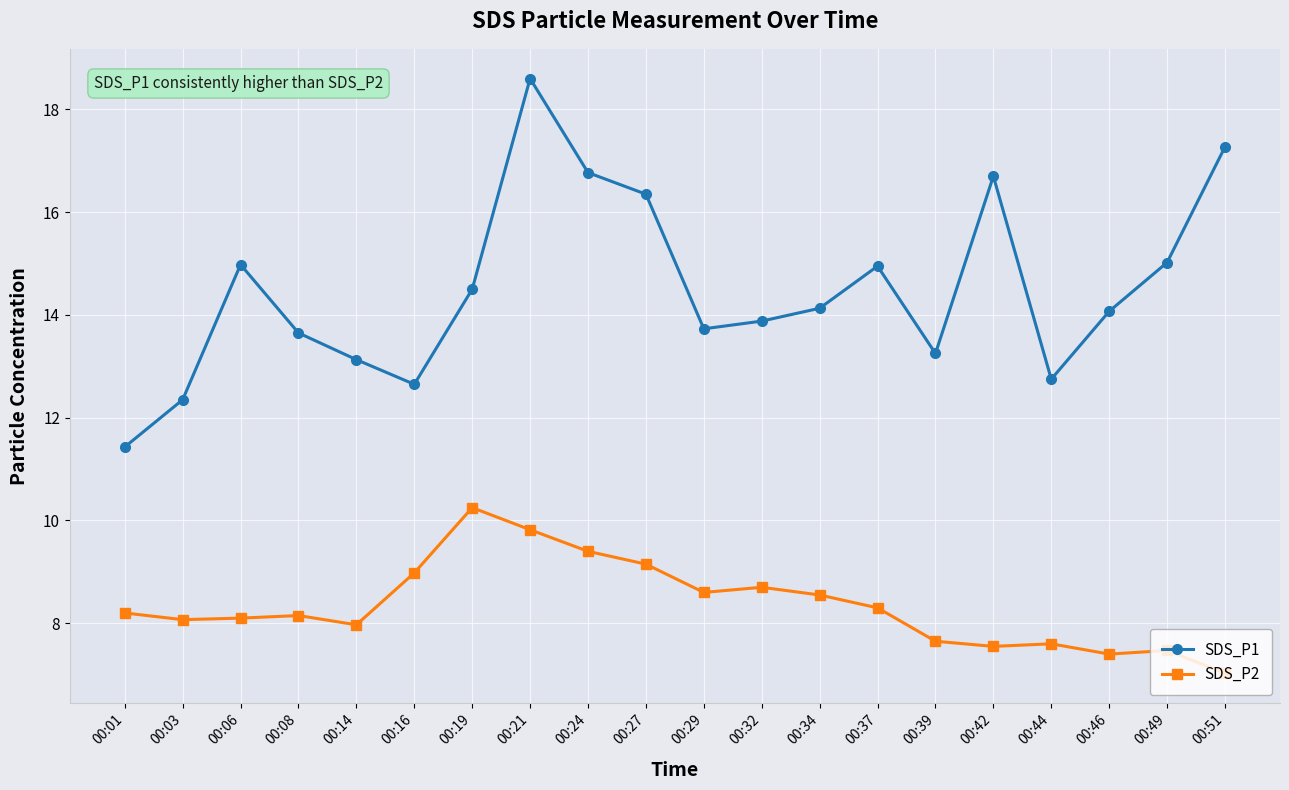

Which series has the largest total across all categories?

SDS_P1